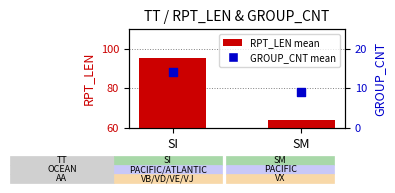

What is the total value across all series at SM?

73.0